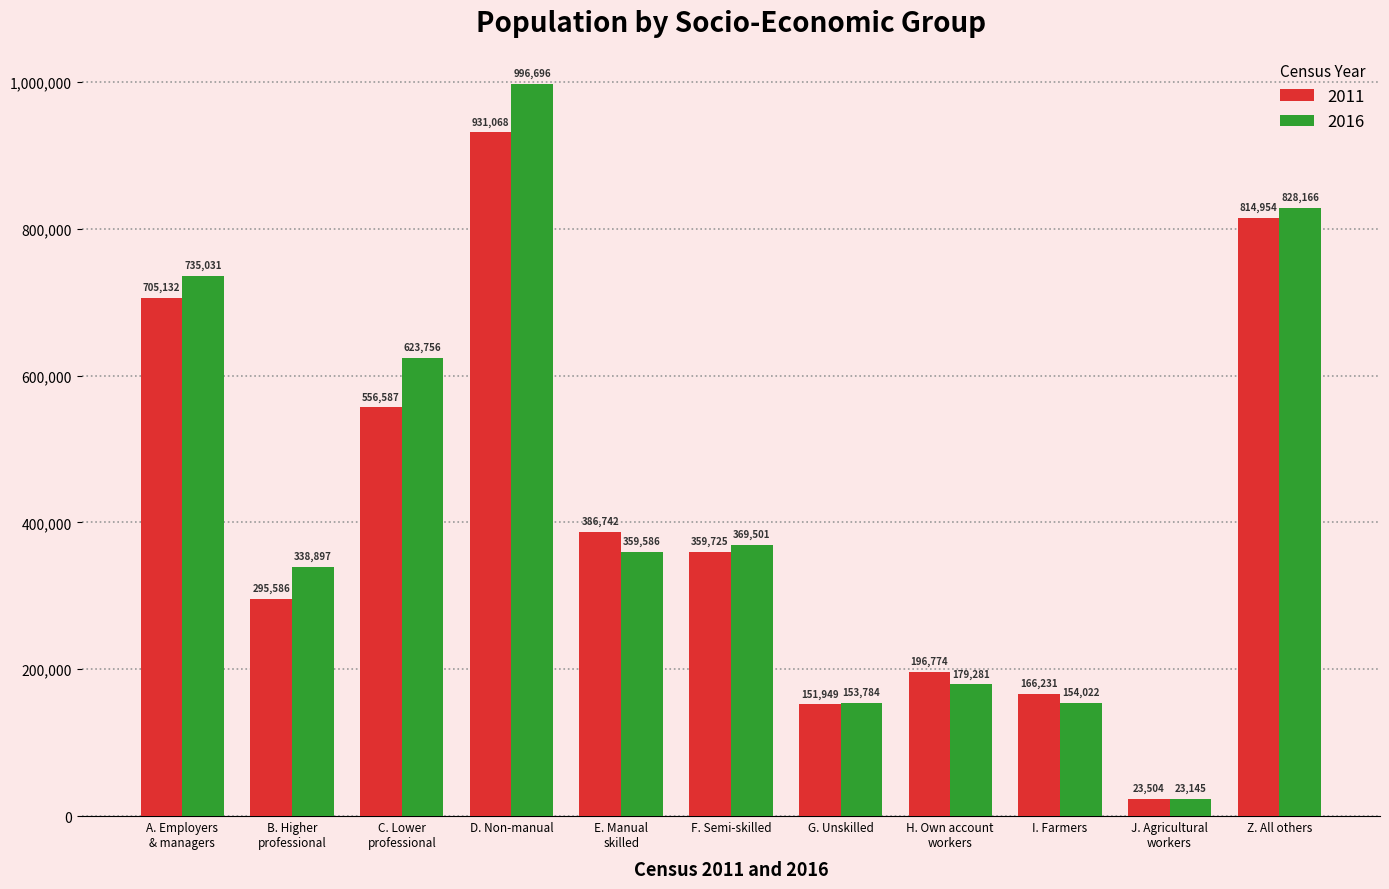

What position from the left is E. Manual
skilled?

5